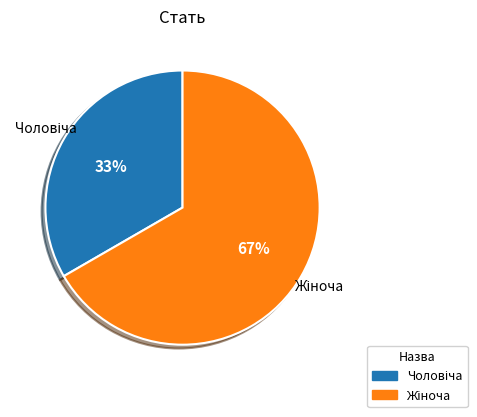

Is there any slice that represents more than half of the pie?

Yes